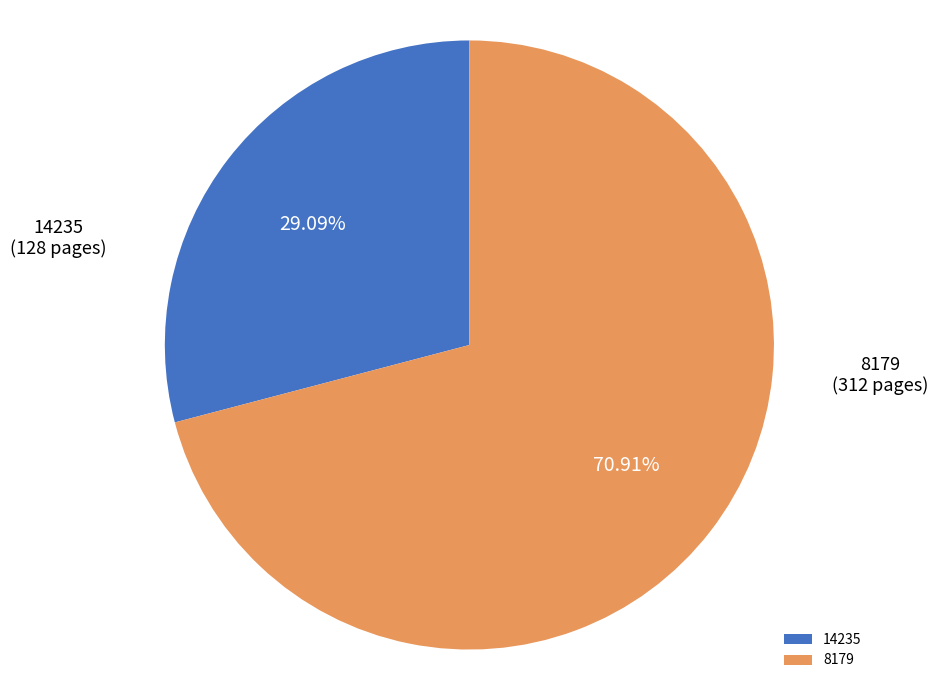

The 14235 slice represents 29% of the pie. True or false?

True